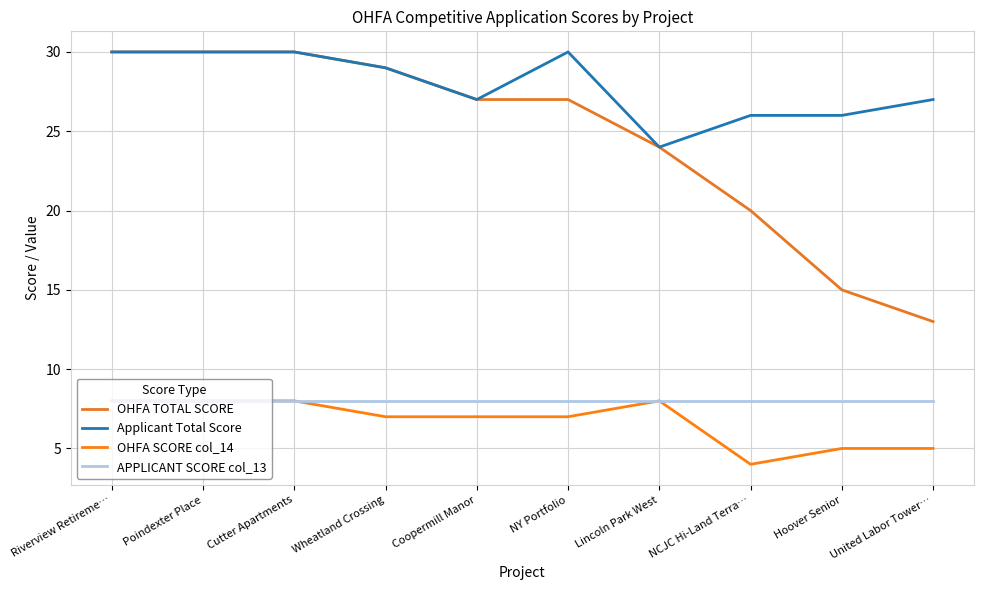

Rank the series at NY Portfolio from highest to lowest value.

Applicant Total Score, OHFA TOTAL SCORE, APPLICANT SCORE col_13, OHFA SCORE col_14